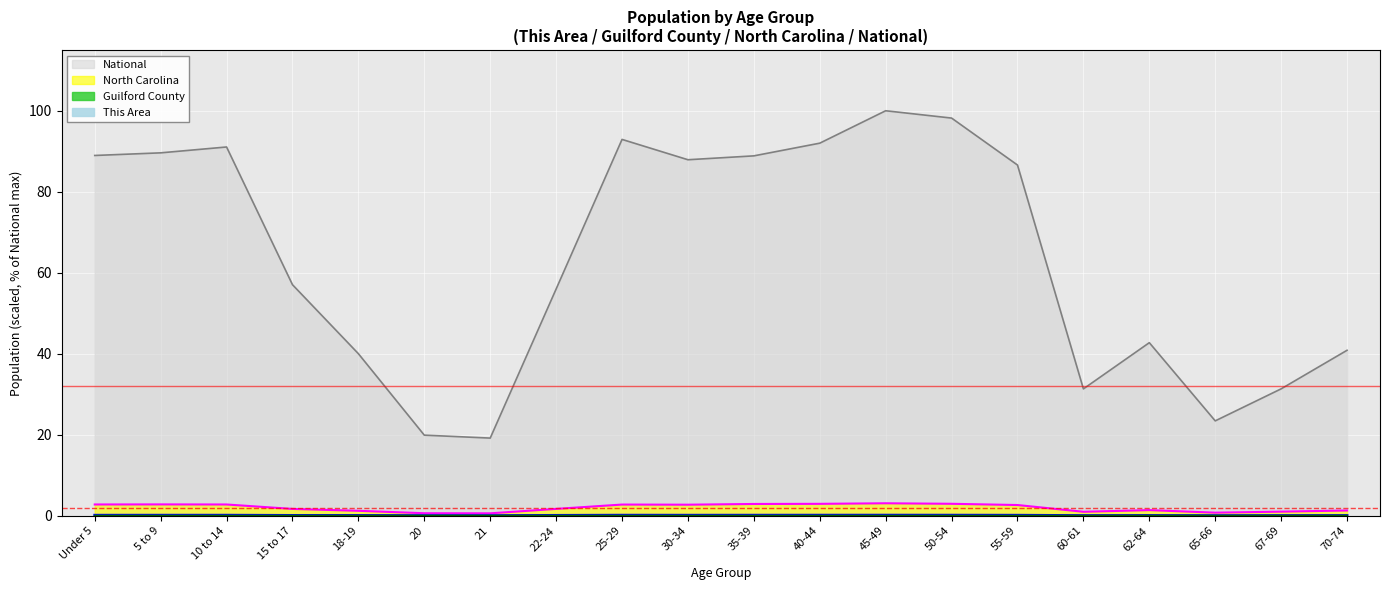

At which label does Guilford County reach its minimum?

65-66